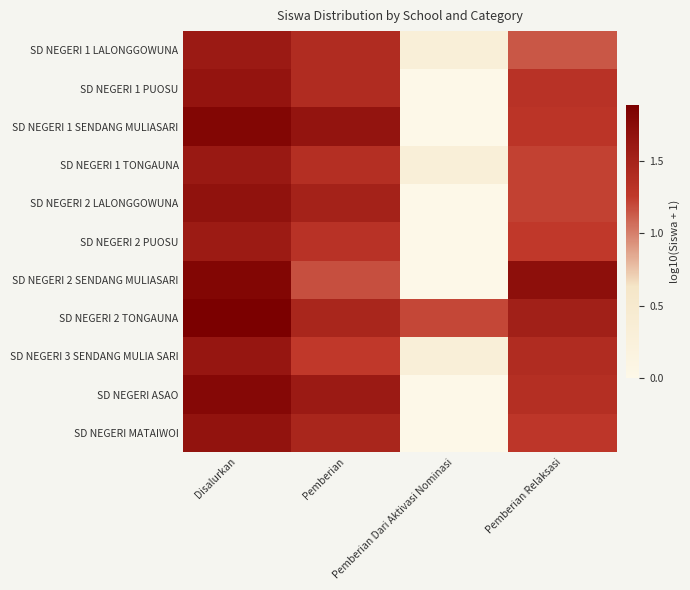

Which series has the widest spread of values?

SD NEGERI 2 SENDANG MULIASARI